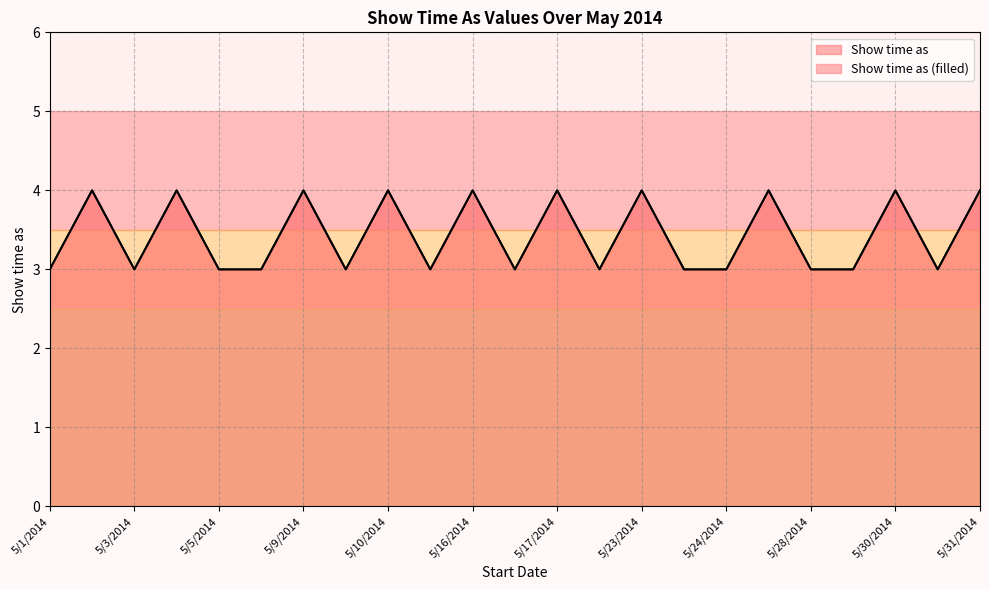

How many interior local valleys (lower than both neighbors) does the data have?

6